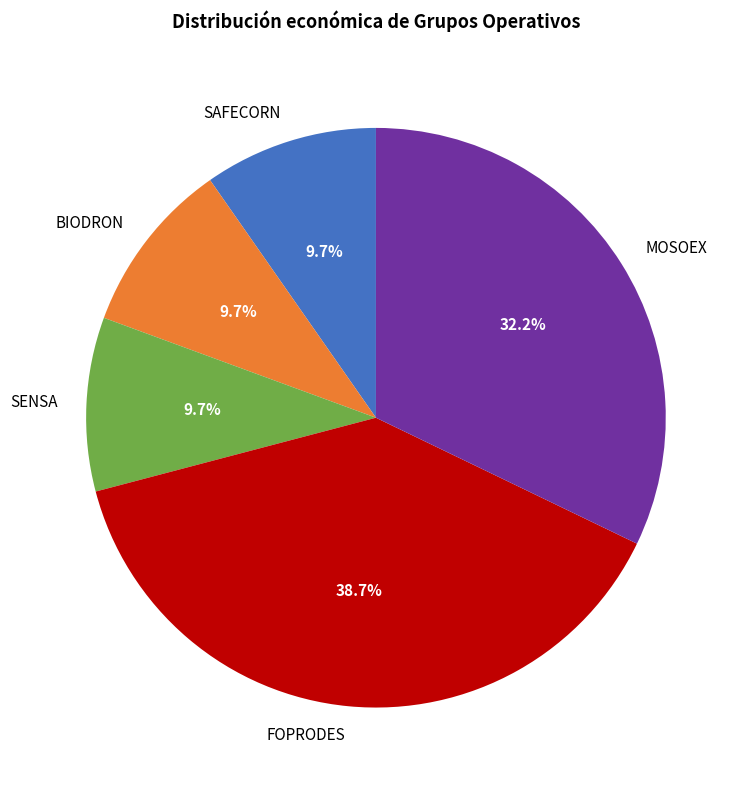

True or false: FOPRODES accounts for 39% of the total.

True